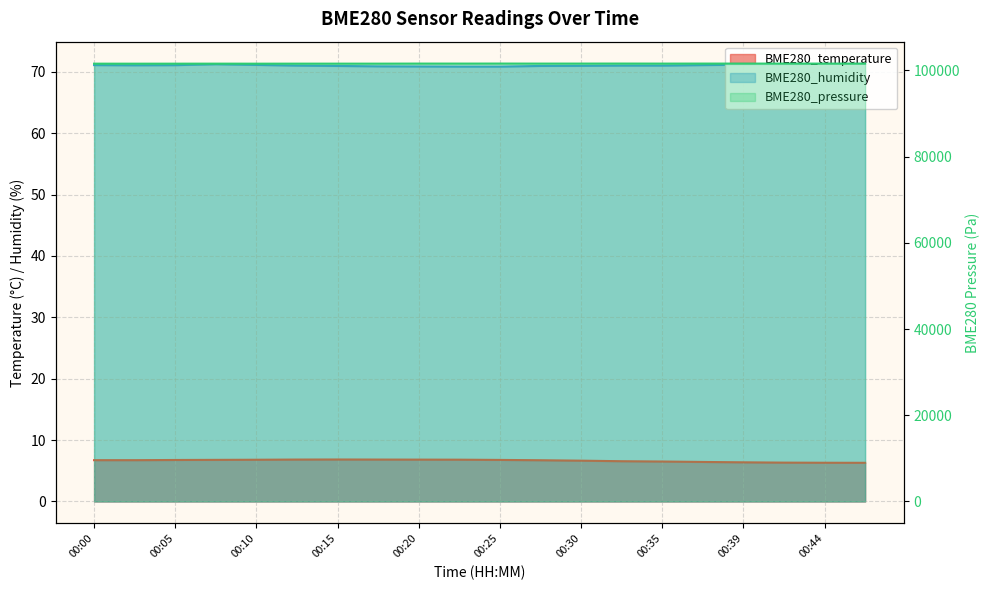

True or false: BME280_temperature has a value of 6.3 at 00:47.

True